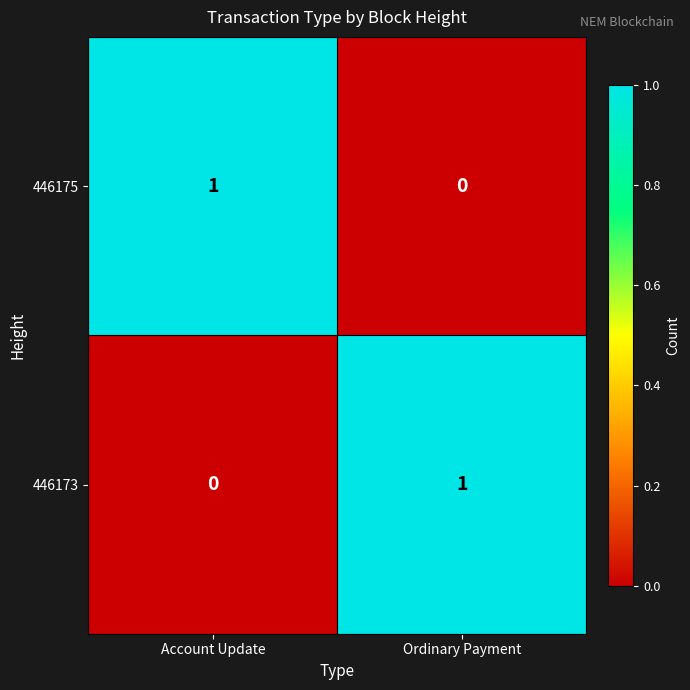

What is the maximum value shown in the chart?

1